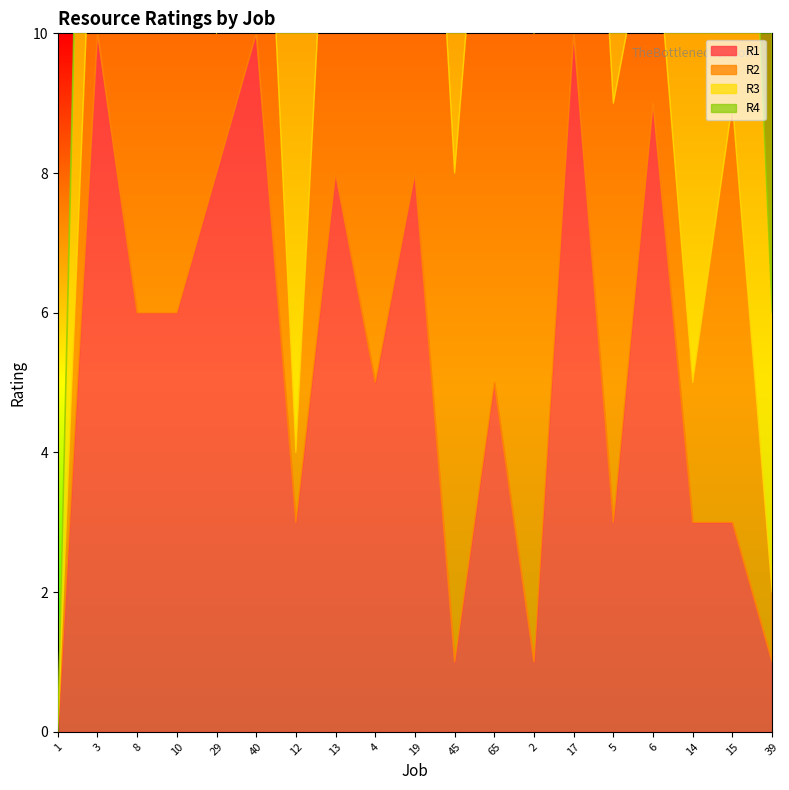

After their last crossing, which series has the higher values: R1 or R4?

R1